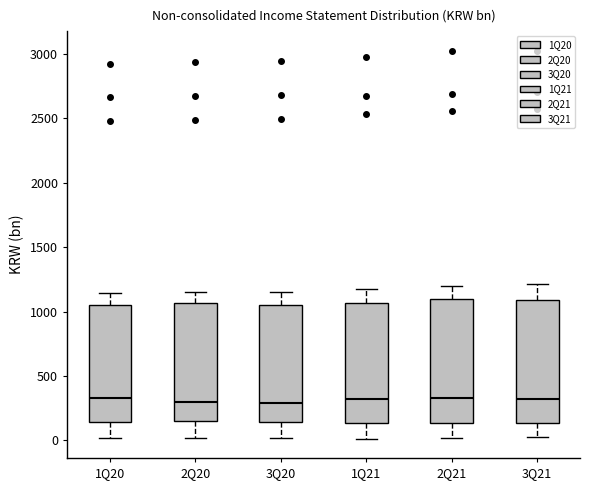

Where does the lower whisker of the box for 2Q21 end on the y-axis? The values are not printed on the chart, so give them approximately, as read against the axis.

0